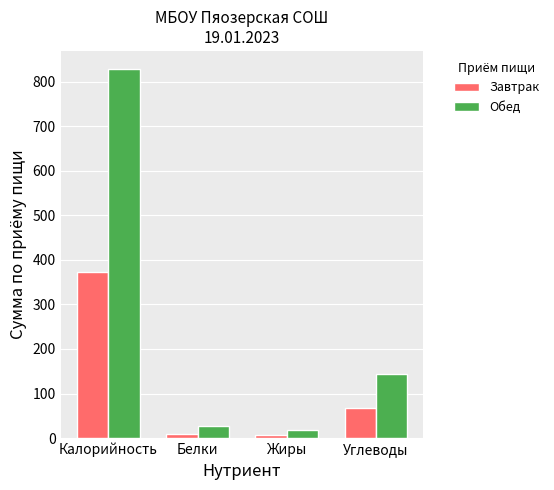

What are all the series names shown in the legend?

Завтрак, Обед